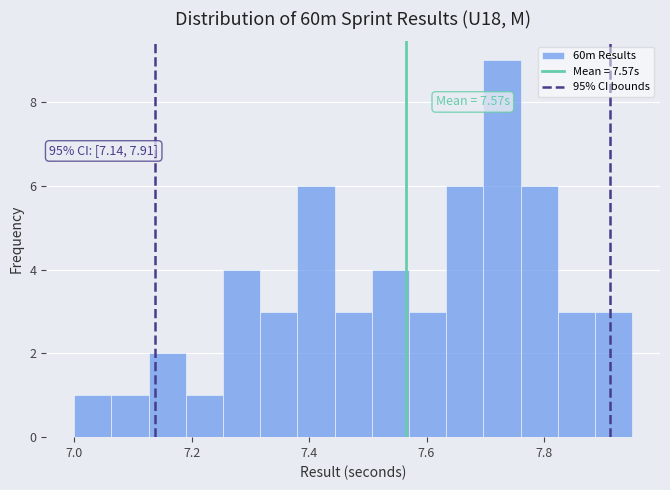

Read against the x-axis, roughly where is the centre of the tallest bar?

7.72